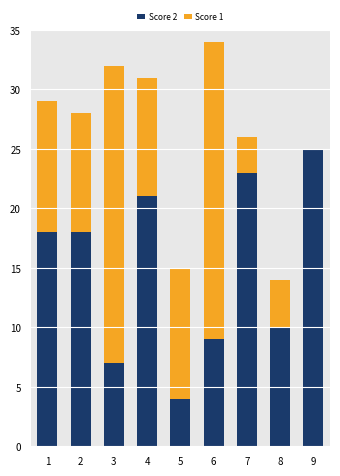

At which category is the sum across all series the highest?

6